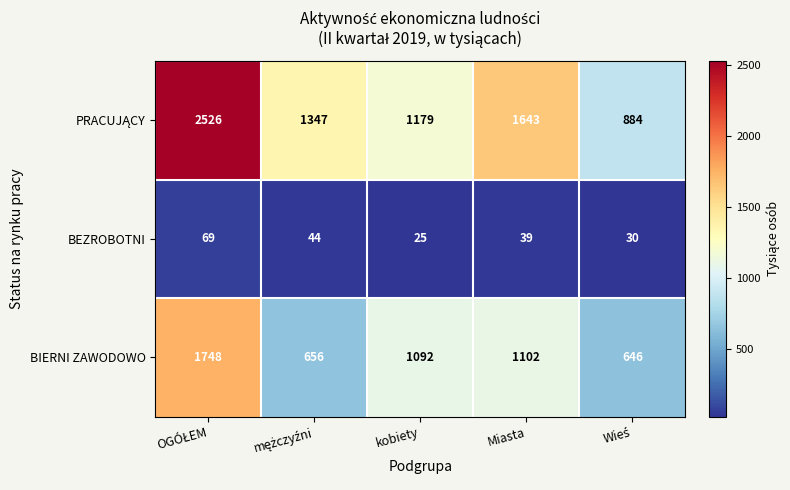

What is the difference between the maximum and minimum values in the BIERNI ZAWODOWO series?

1102